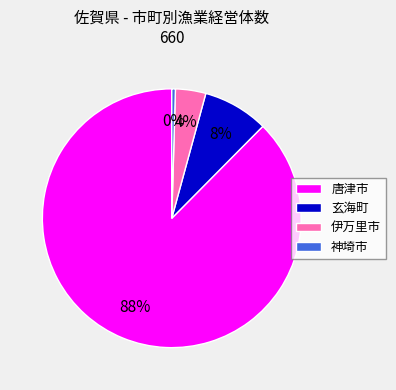

Does 玄海町 account for over 50% of the chart?

No